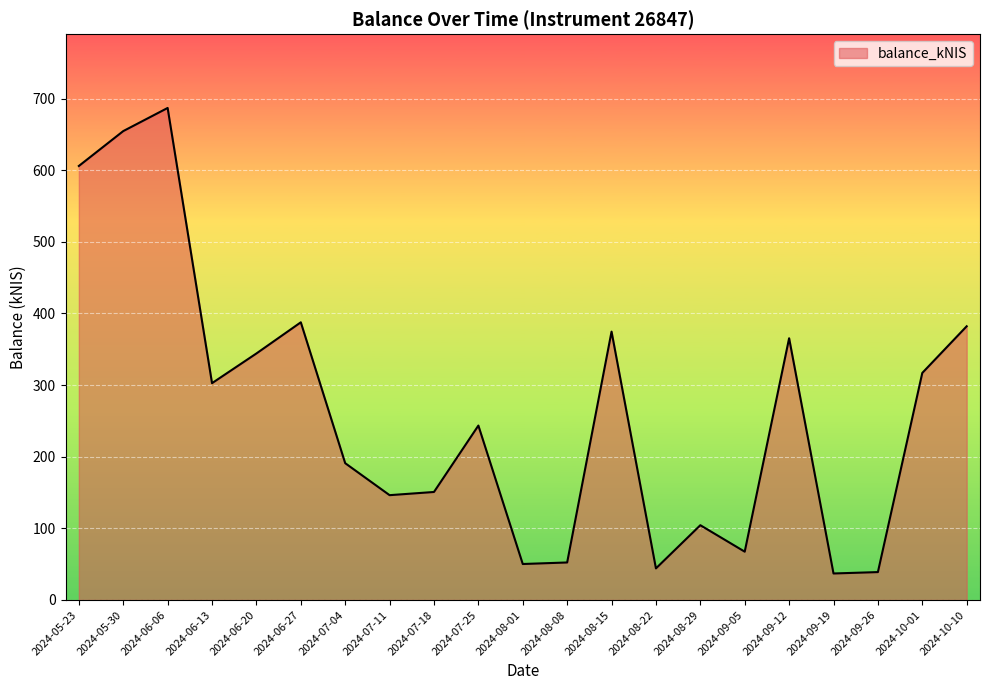

Is it true that the value at 2024-09-12 is 629.3?

False